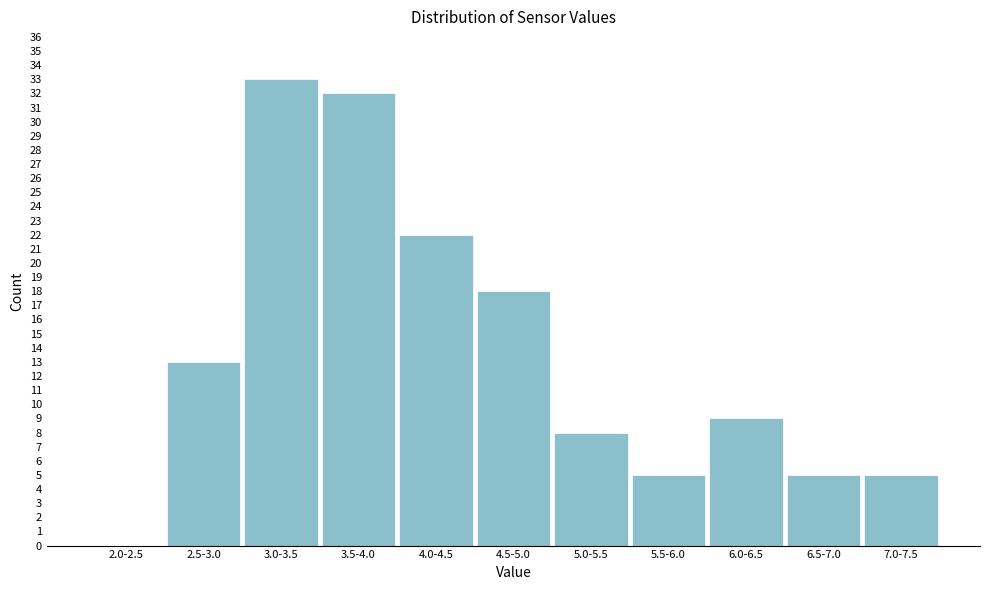

Reading left to right, what are all the values shown in this chart?

2.0-2.5=0	2.5-3.0=13	3.0-3.5=33	3.5-4.0=32	4.0-4.5=22	4.5-5.0=18	5.0-5.5=8	5.5-6.0=5	6.0-6.5=9	6.5-7.0=5	7.0-7.5=5